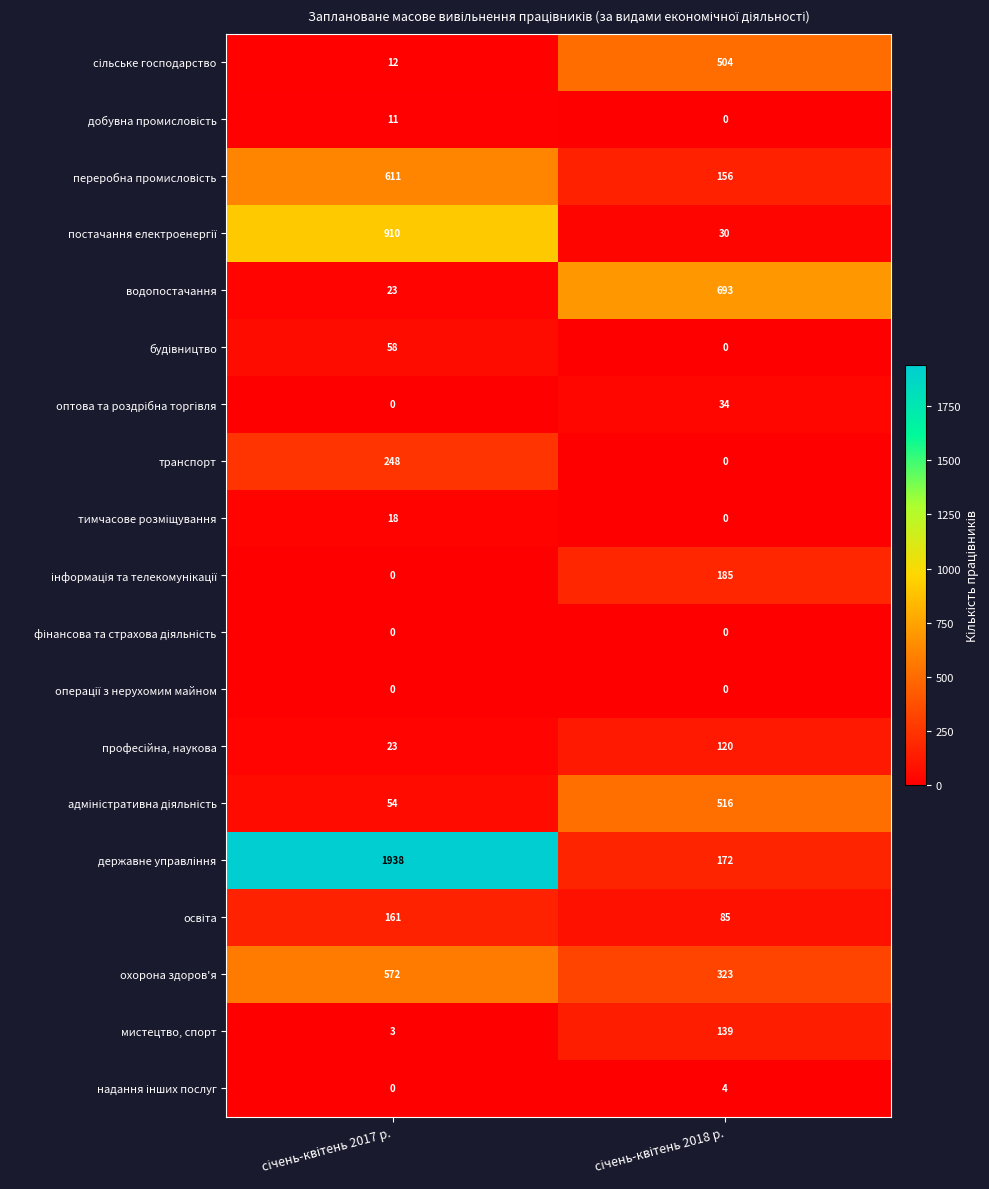

How many distinct data groups are displayed?

19